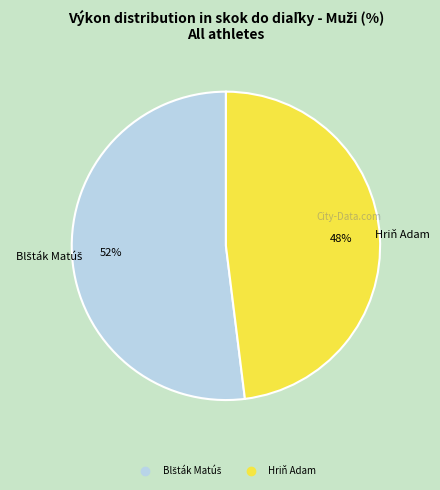

Does Hriň Adam account for over 50% of the chart?

No